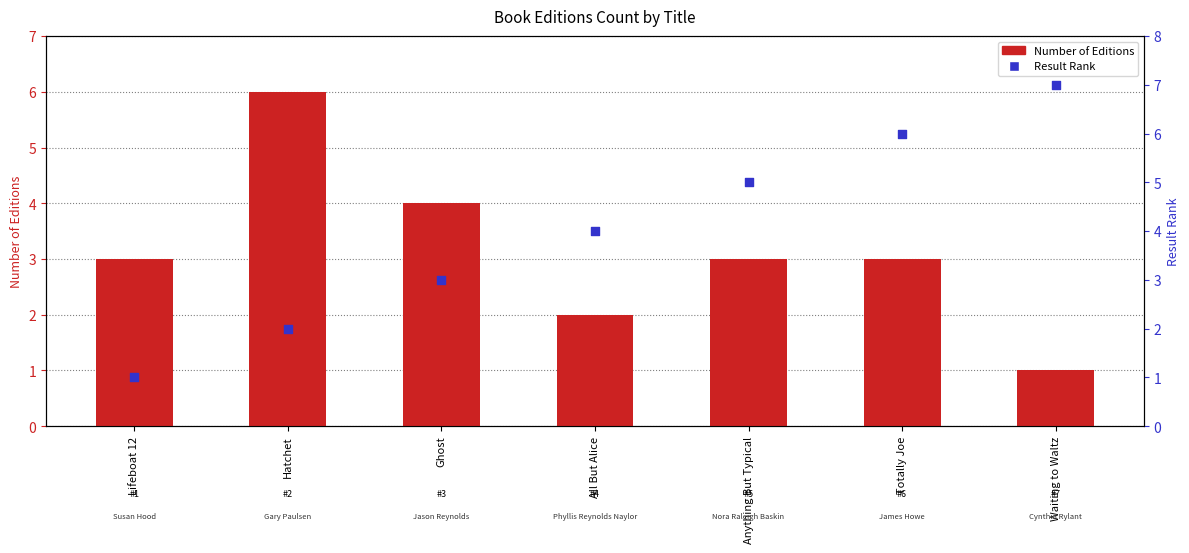

Is the value of Number of Editions at Hatchet greater than the value of Result Rank at Lifeboat 12?

Yes